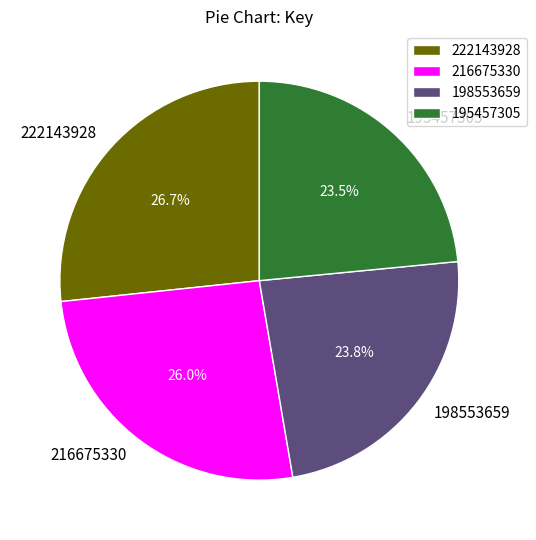

What percentage is NOT represented by 198553659?

76.2%